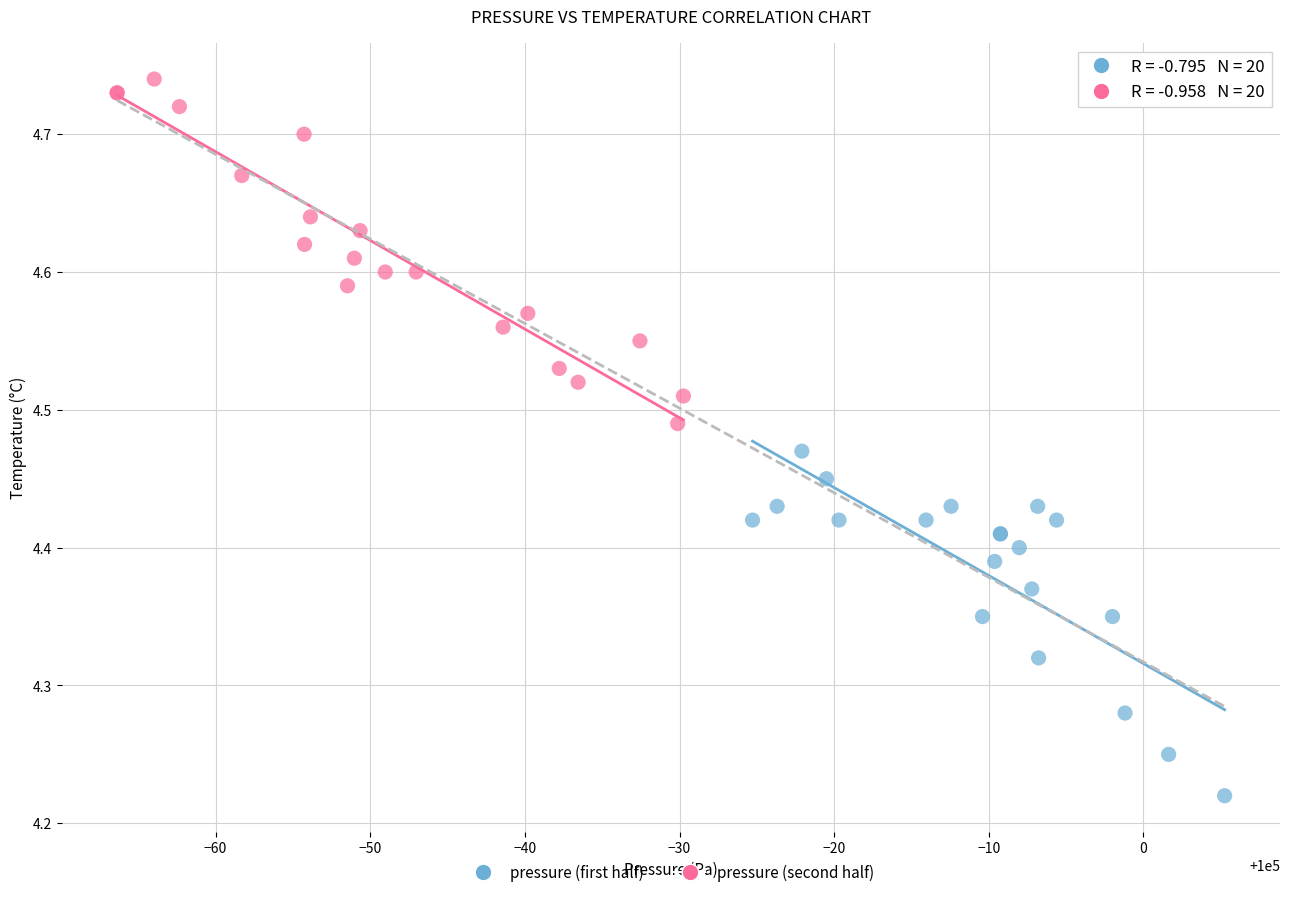

Which series contains the highest Y value?

pressure (second half)